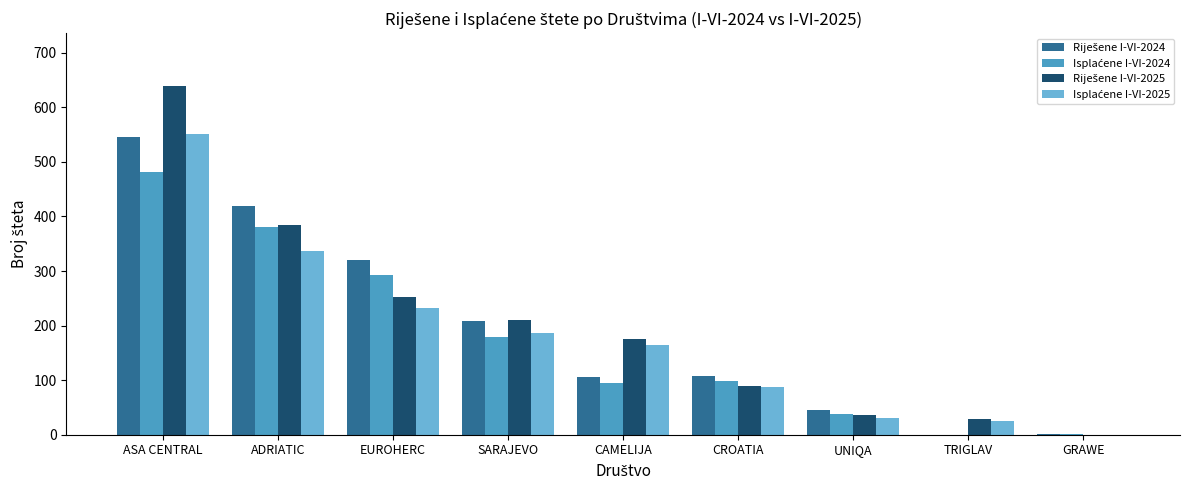

Does the chart contain stacked bars?

No